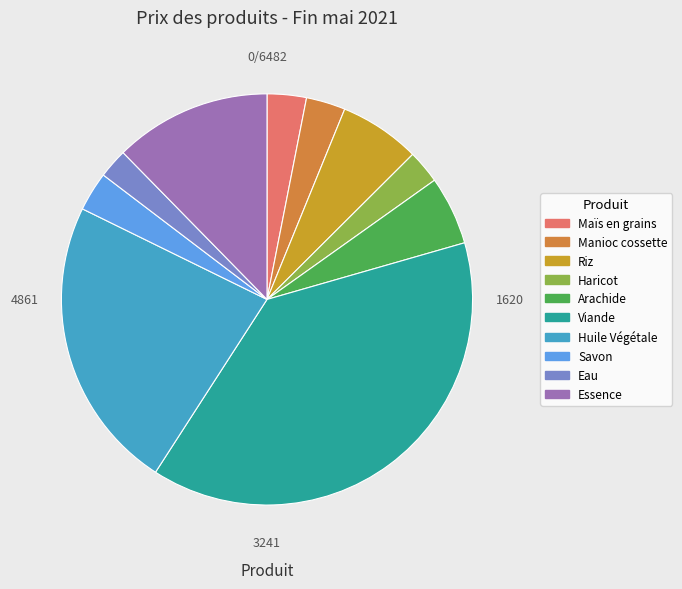

Does Essence account for over 50% of the chart?

No